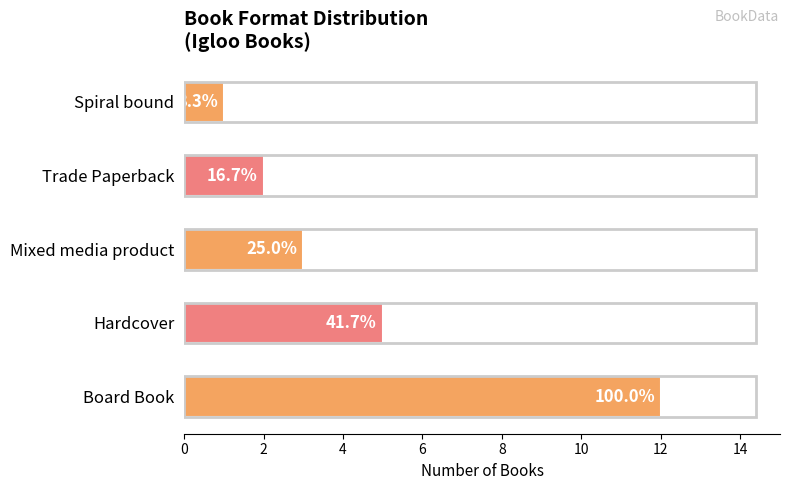

How many bars are there in total?

5